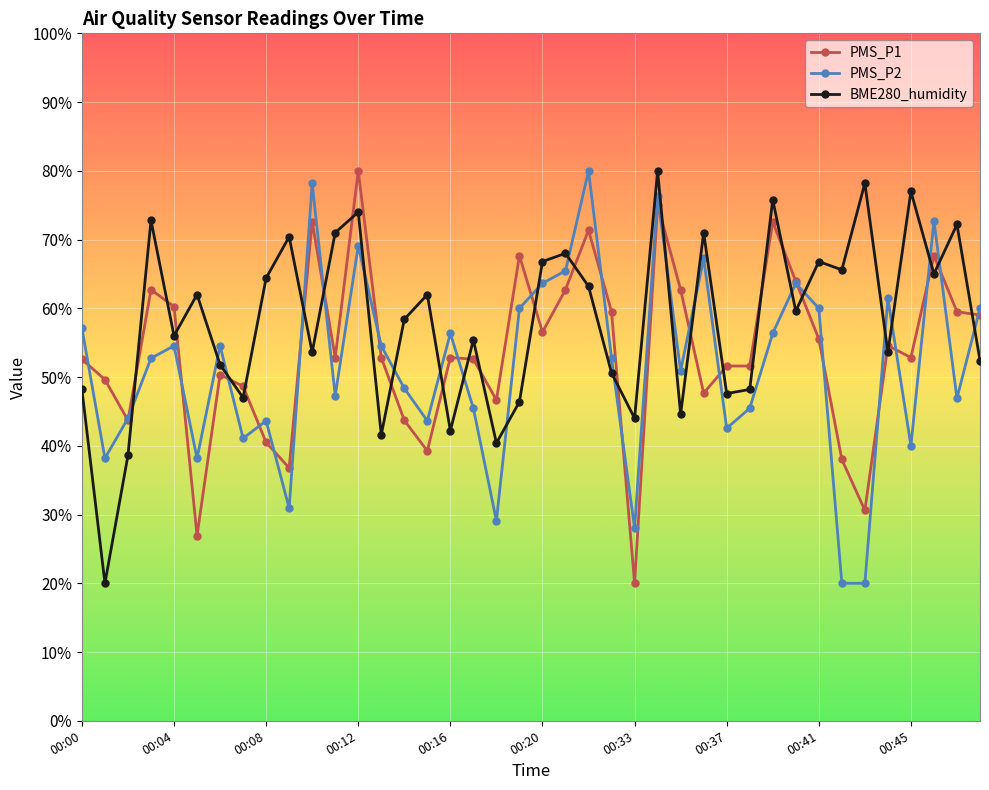

Which series ends up on top after the final intersection of PMS_P2 and BME280_humidity?

PMS_P2